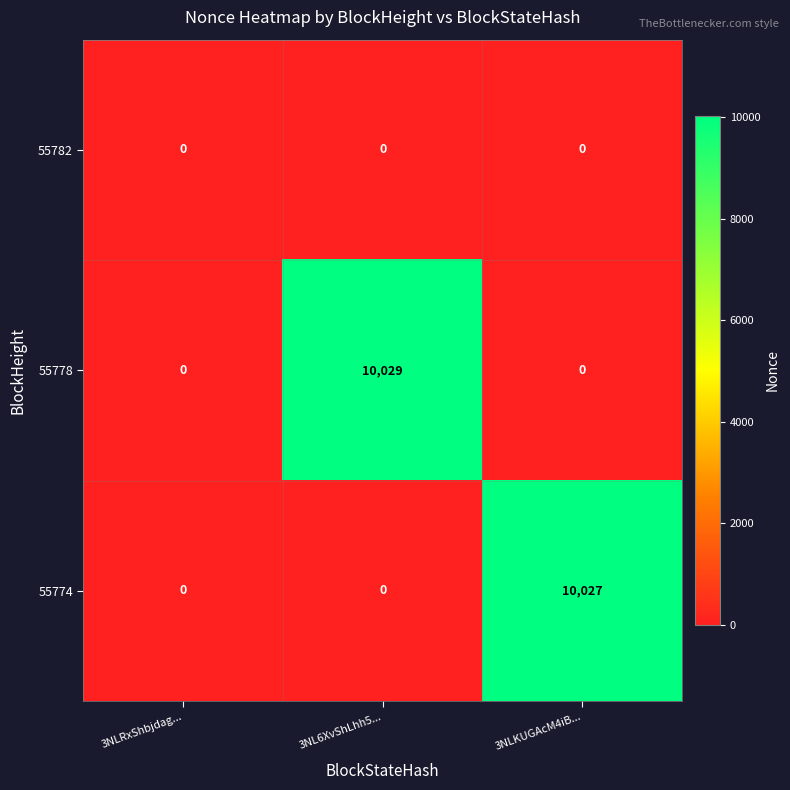

The value of 55774 at 3NL6XvShLhh5... is 0. True or false?

True